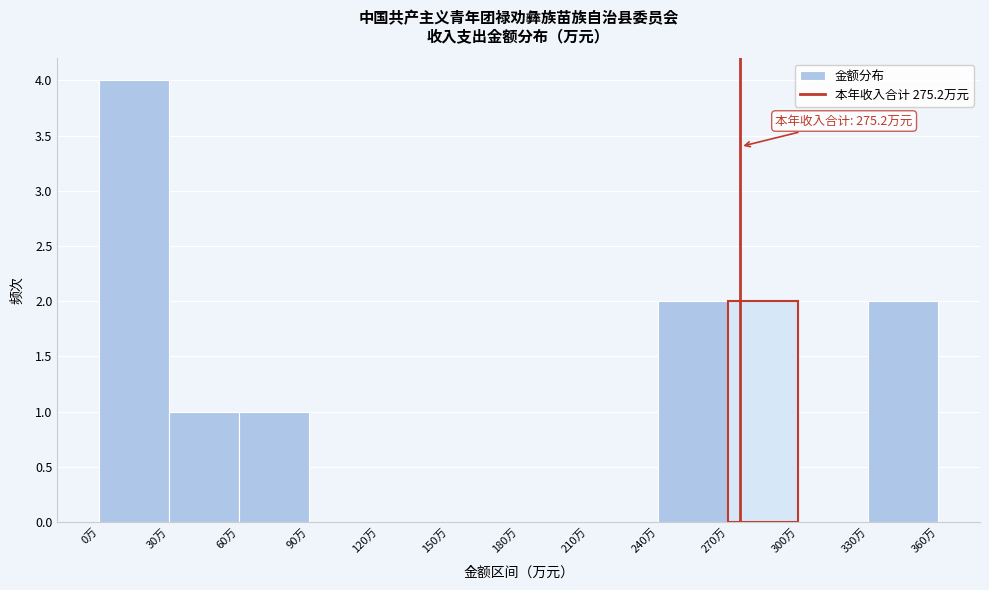

Which range on the x-axis has the tallest bar?

0 to 30